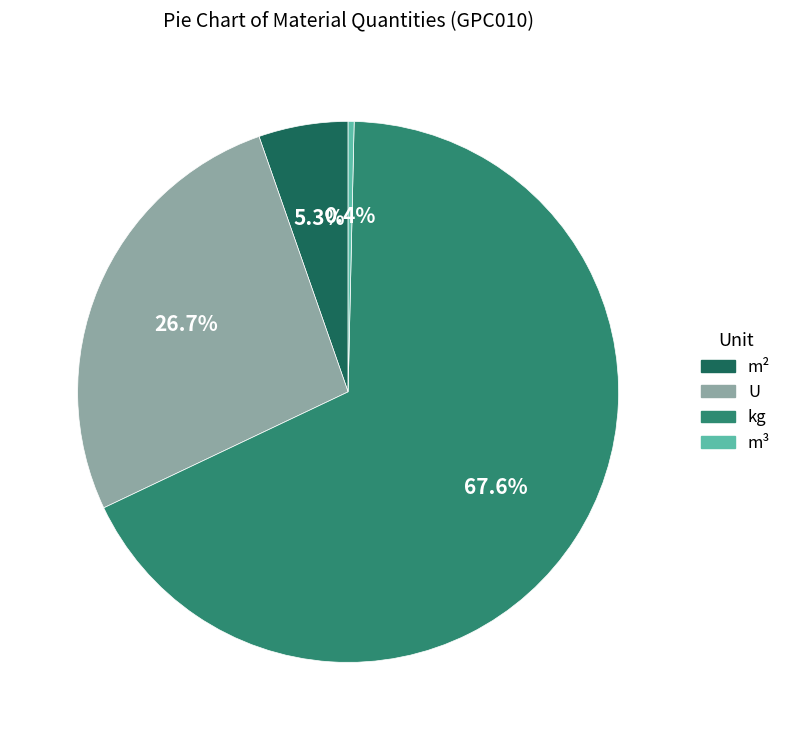

Is there a majority slice in this chart?

Yes